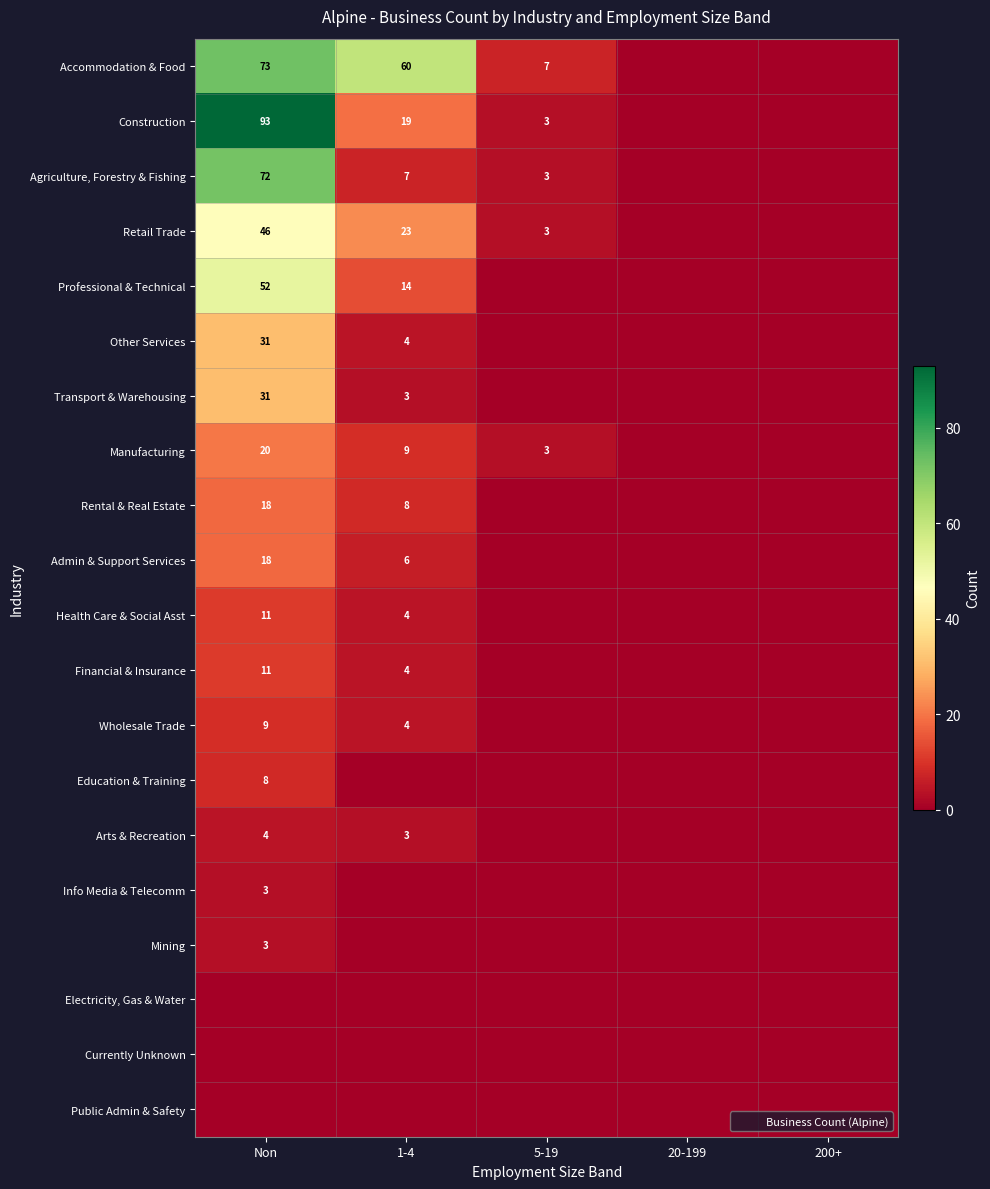

True or false: Agriculture, Forestry & Fishing has a value of 24 at 20-199.

False